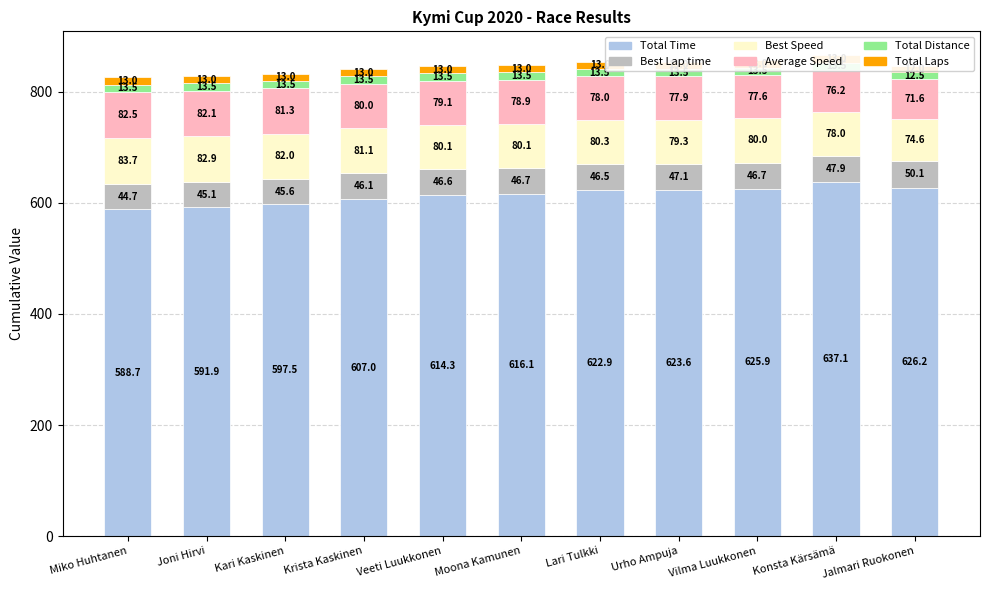

What is the label of the 9th bar from the left?

Vilma Luukkonen